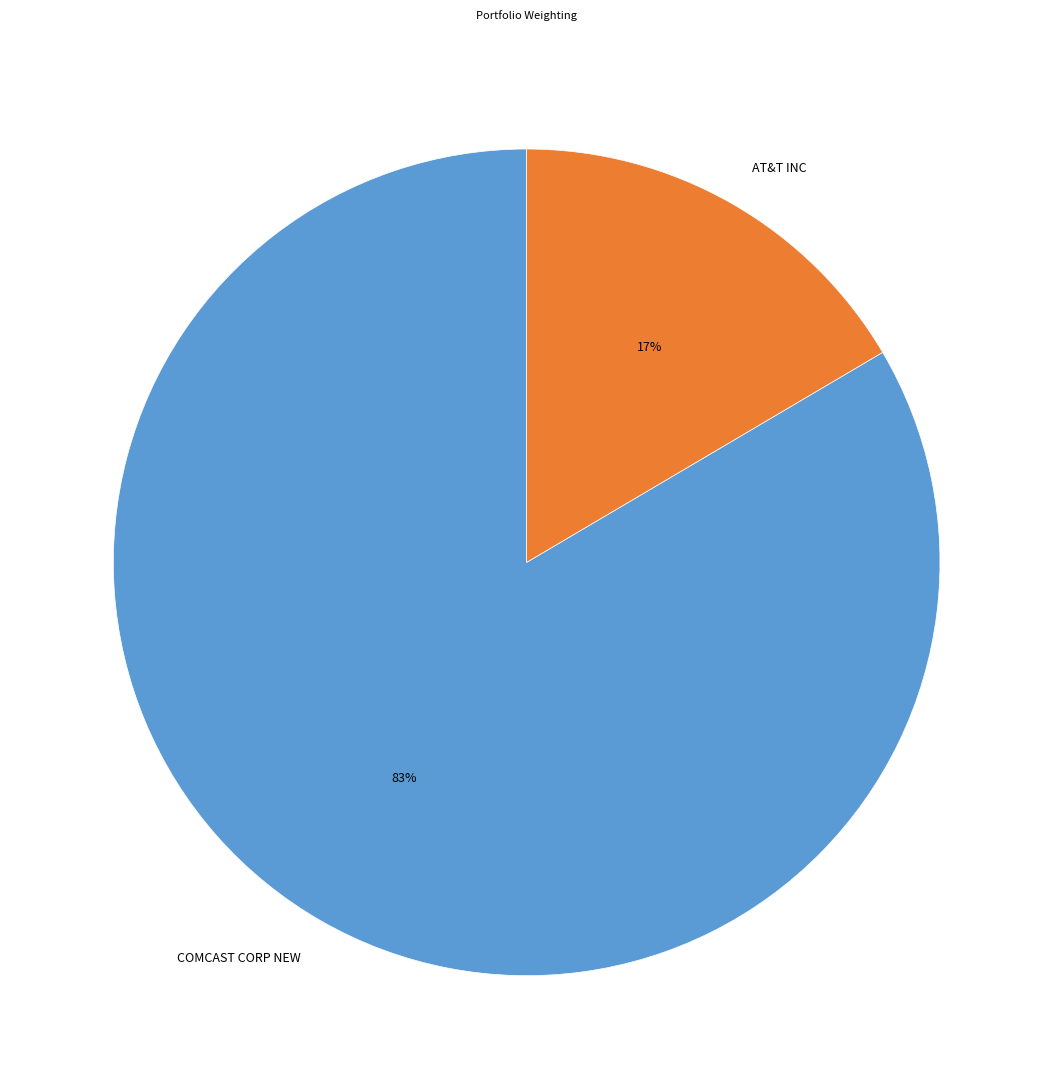

To the nearest percent, what is the combined percentage of AT&T INC and COMCAST CORP NEW?

100%